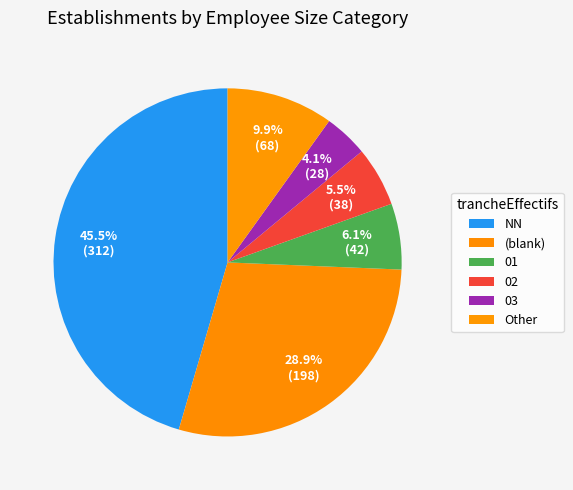

How many segments does this pie chart have?

6